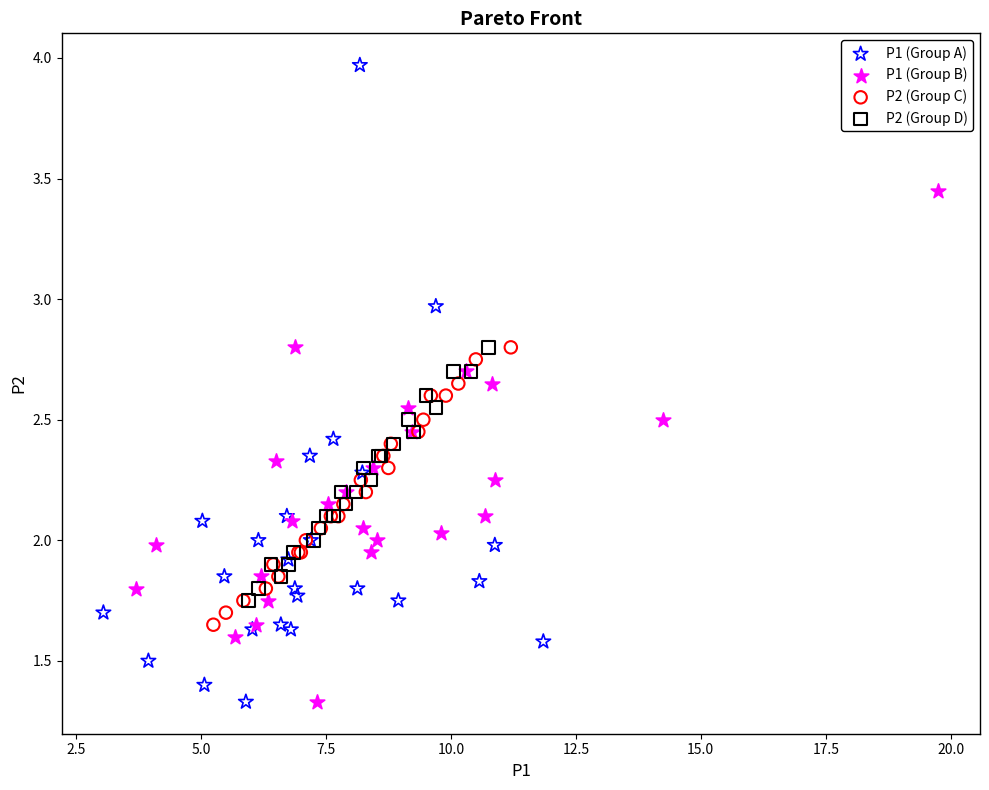

What are all the series names shown in the legend?

P1 (Group A), P1 (Group B), P2 (Group C), P2 (Group D)